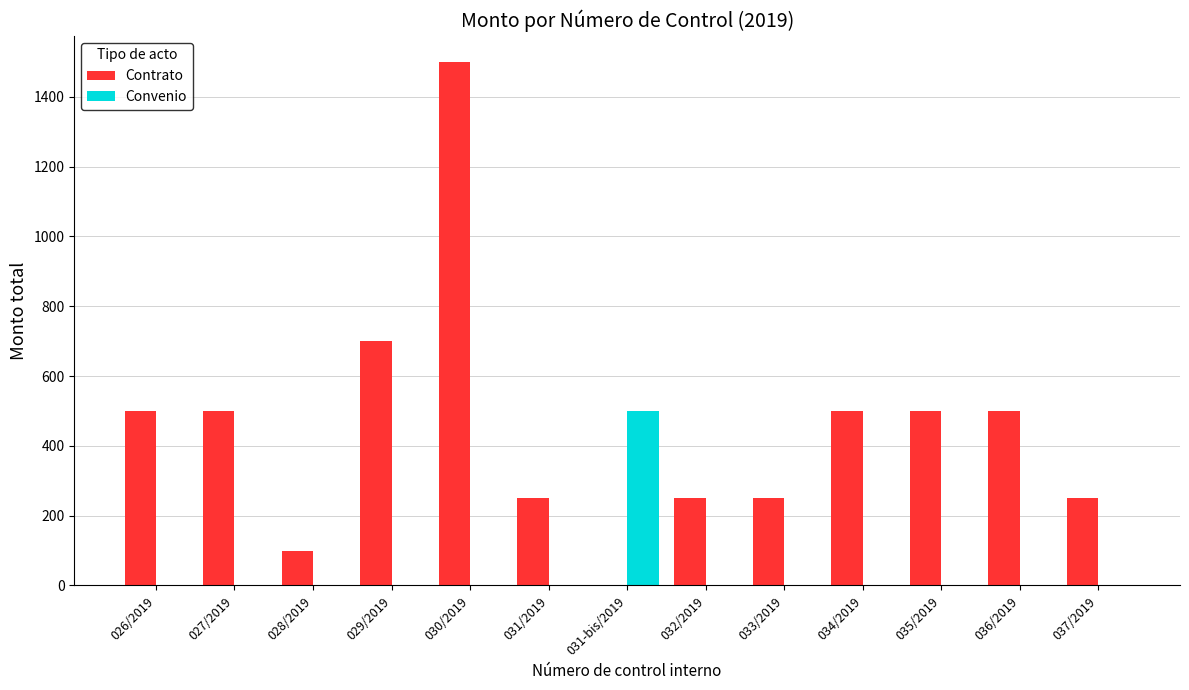

The value of Convenio at 036/2019 is 0. True or false?

True